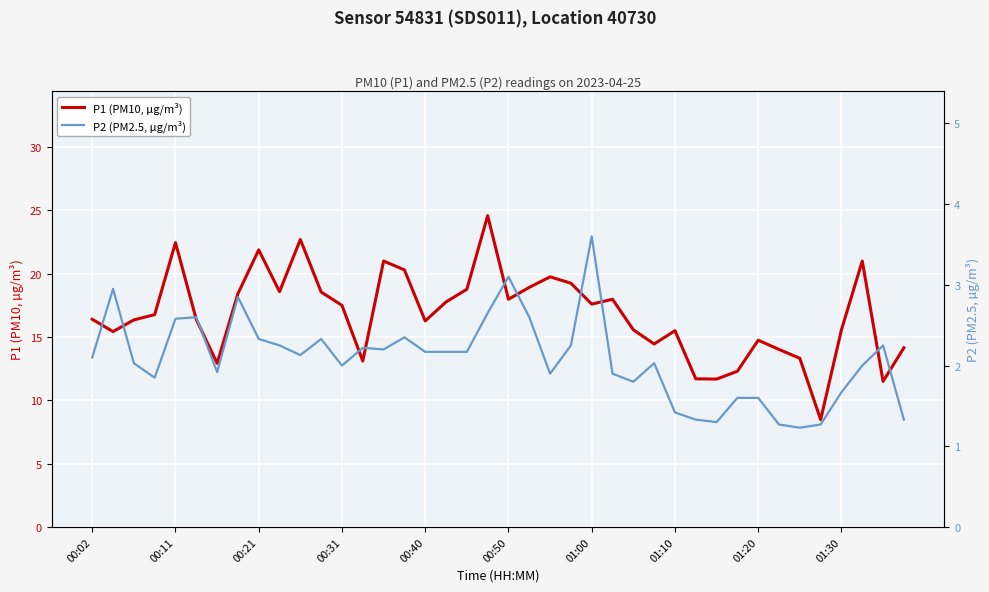

Is it true that P1 (PM10, µg/m³) equals 22.4 at 00:11?

True